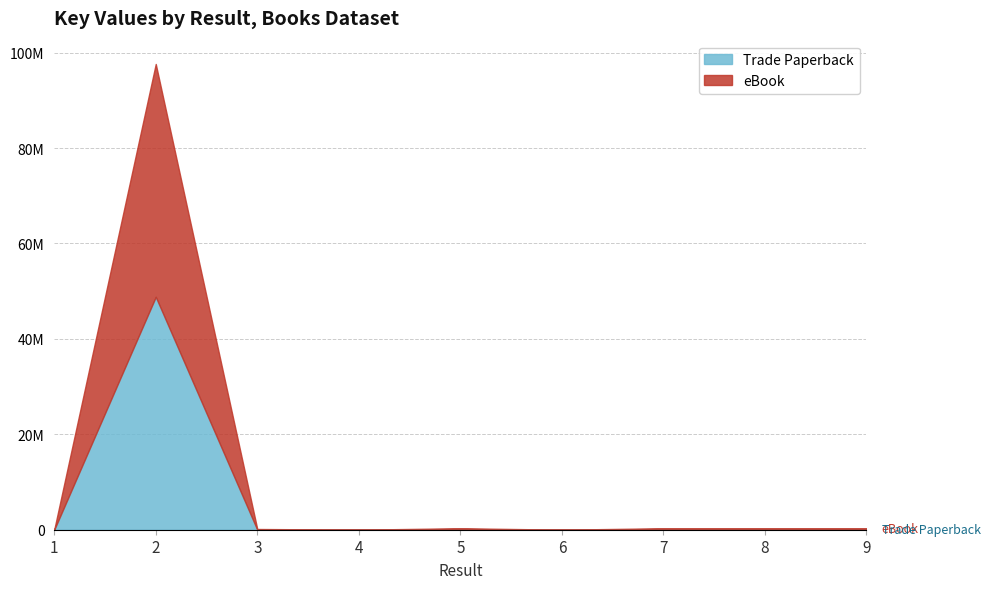

Which category has the highest value in the eBook series?

2